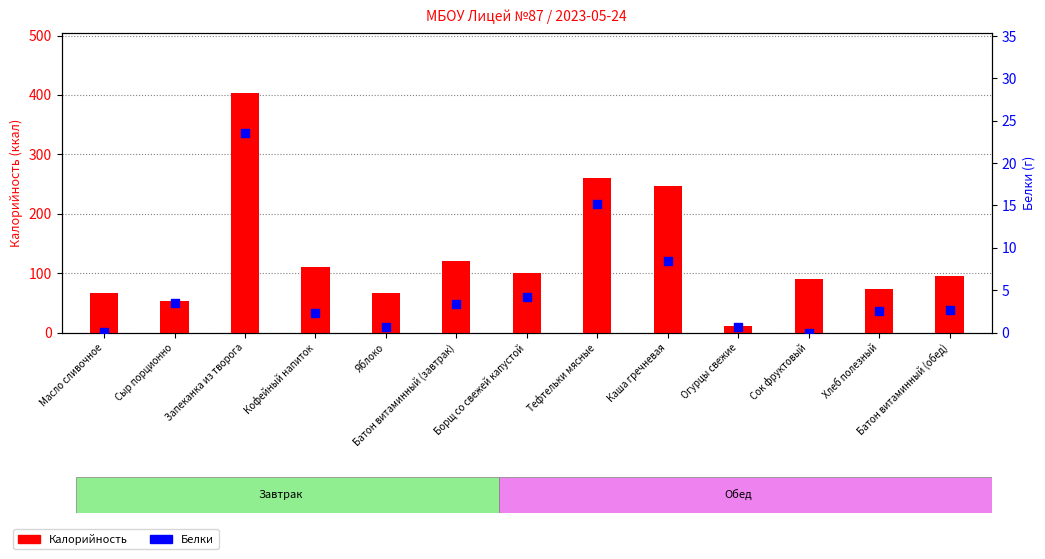

Which series reaches the minimum Y coordinate?

Белки